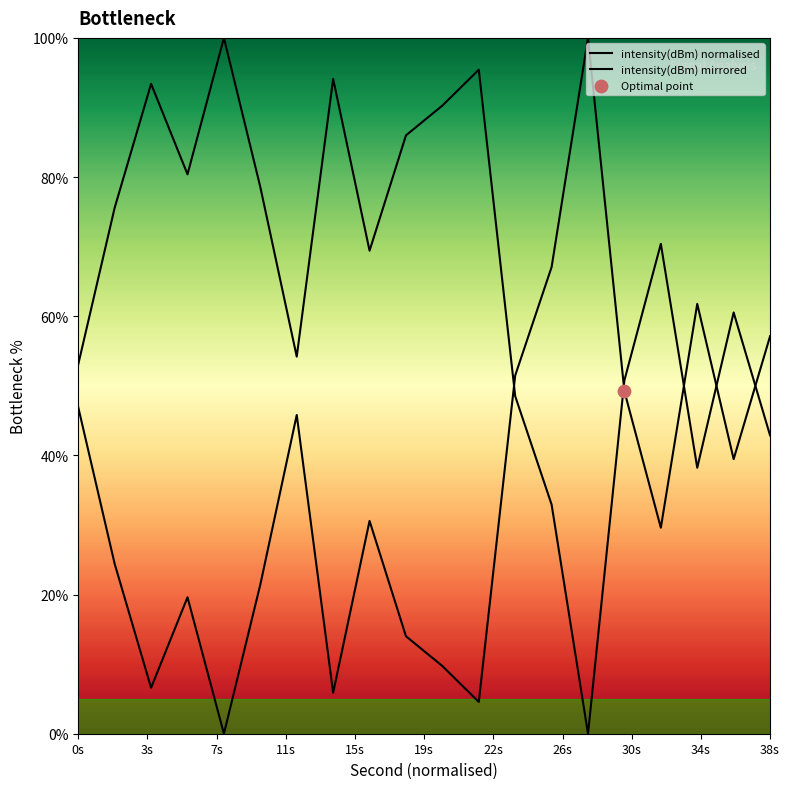

Which series has the widest spread of Y values?

intensity(dBm) normalised